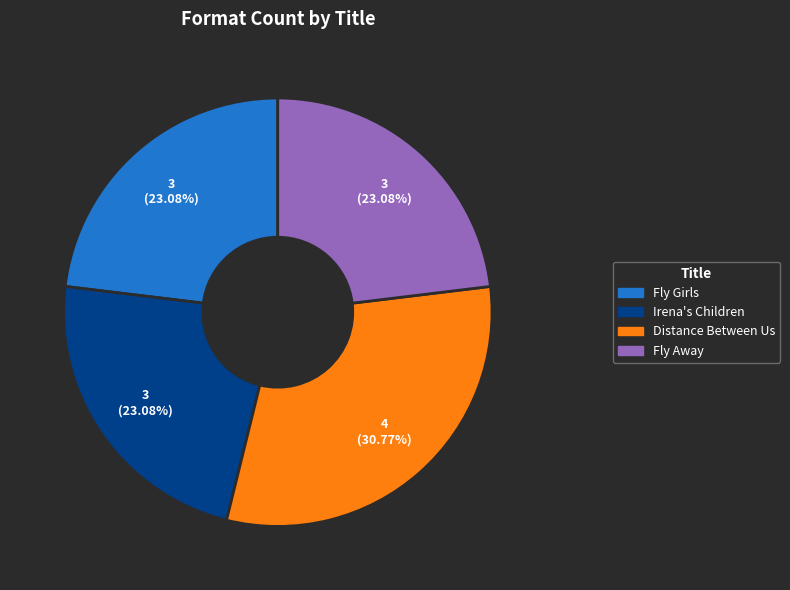

To the nearest percent, what percentage of the pie is Irena's Children?

23%